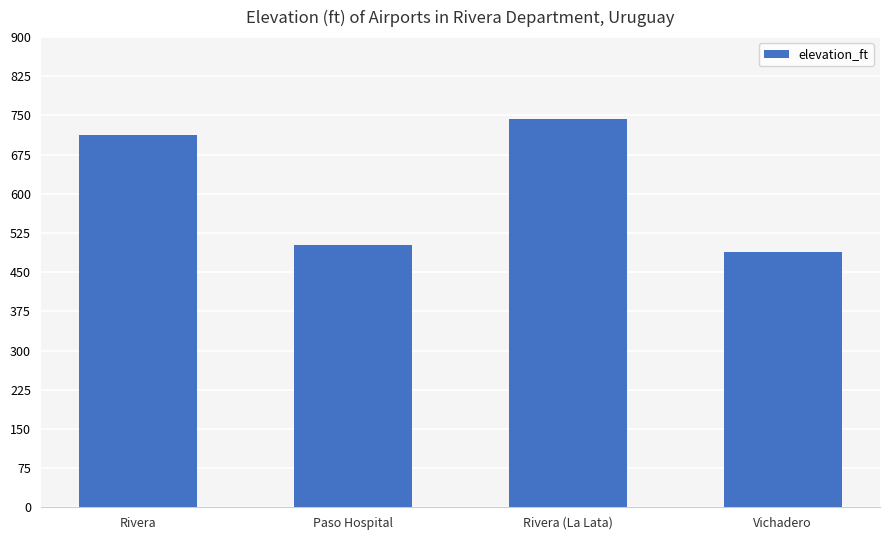

The value at Rivera is 712. True or false?

True